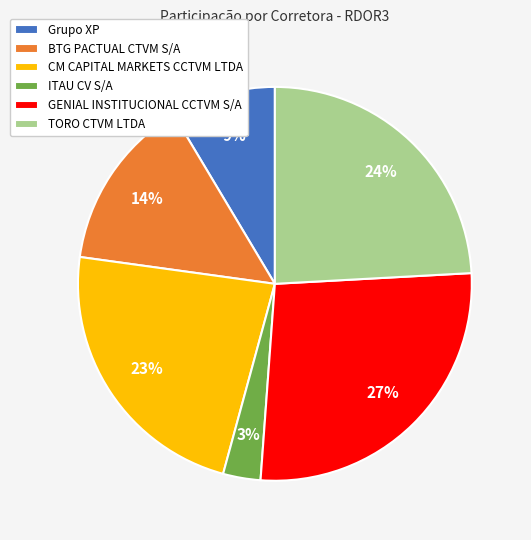

To the nearest percent, what percentage of the pie is BTG PACTUAL CTVM S/A?

14%